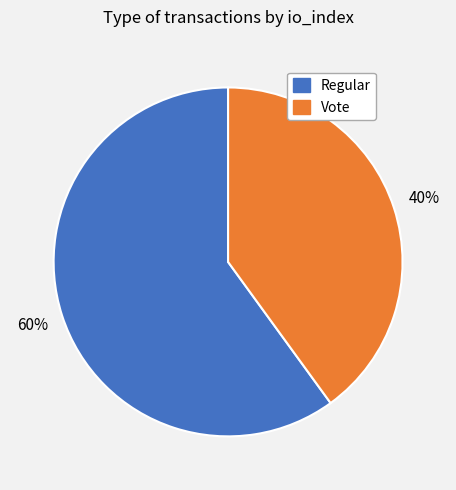

How many slices are in this pie chart?

2